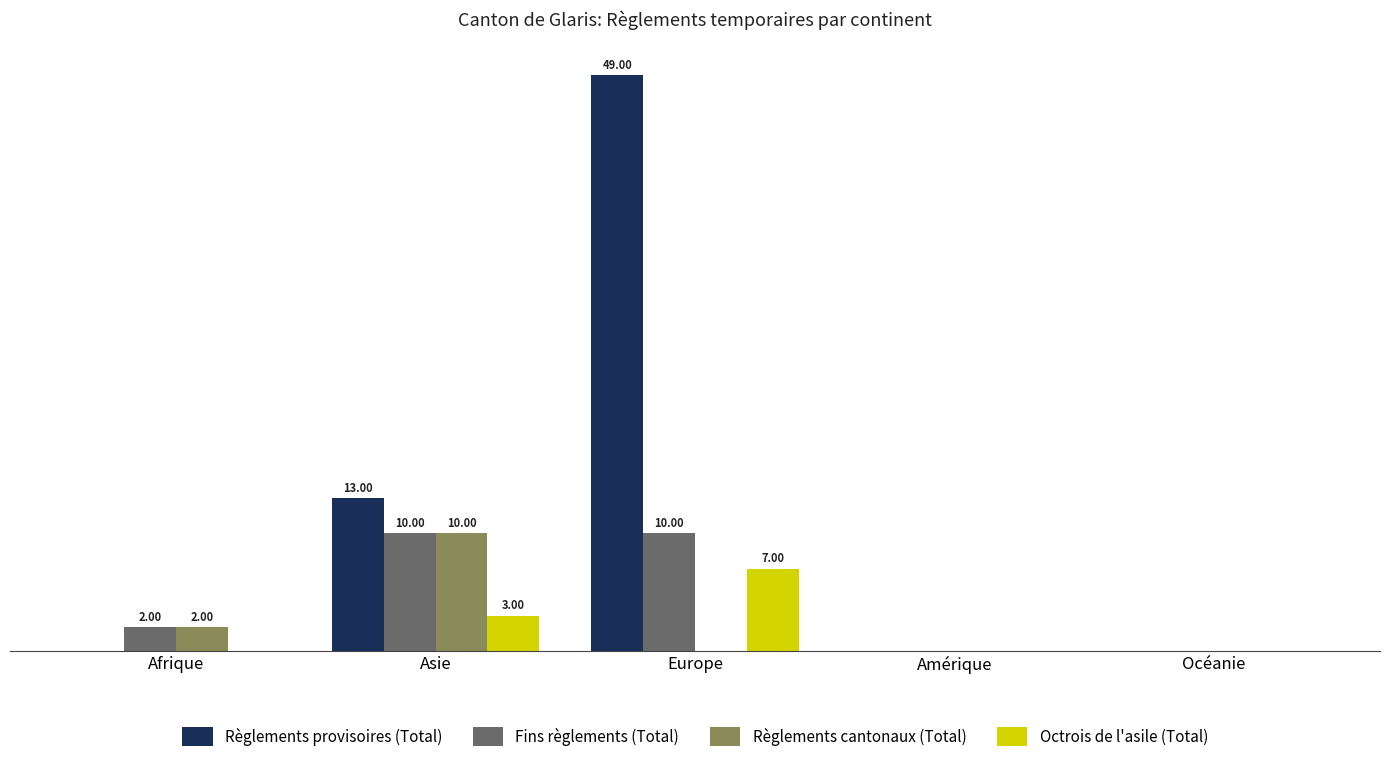

Is it true that Règlements provisoires (Total) equals -26 at Afrique?

False